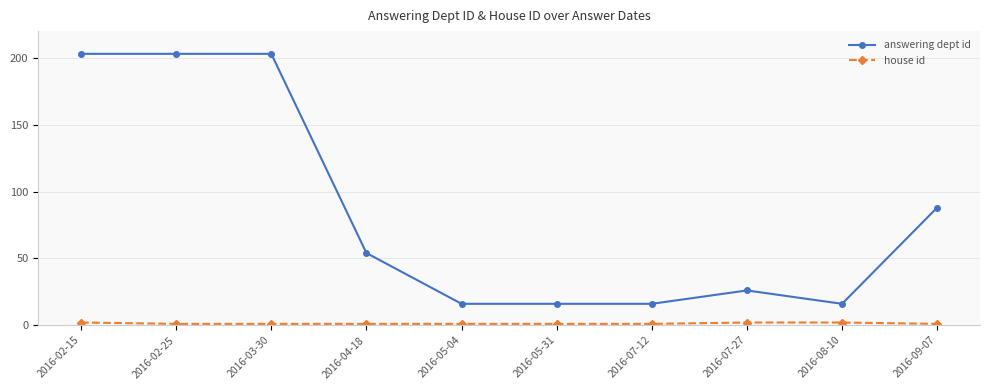

At how many categories does at least one series exceed 67?

4